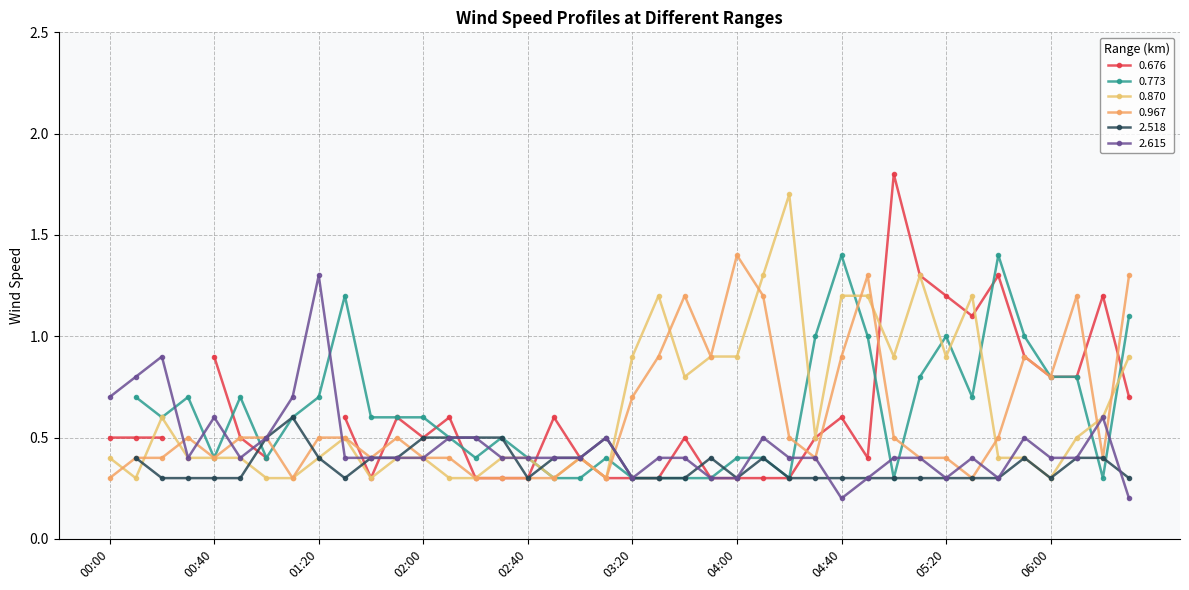

Between 01:20 and 05:20, which series saw the biggest shift?

2.615